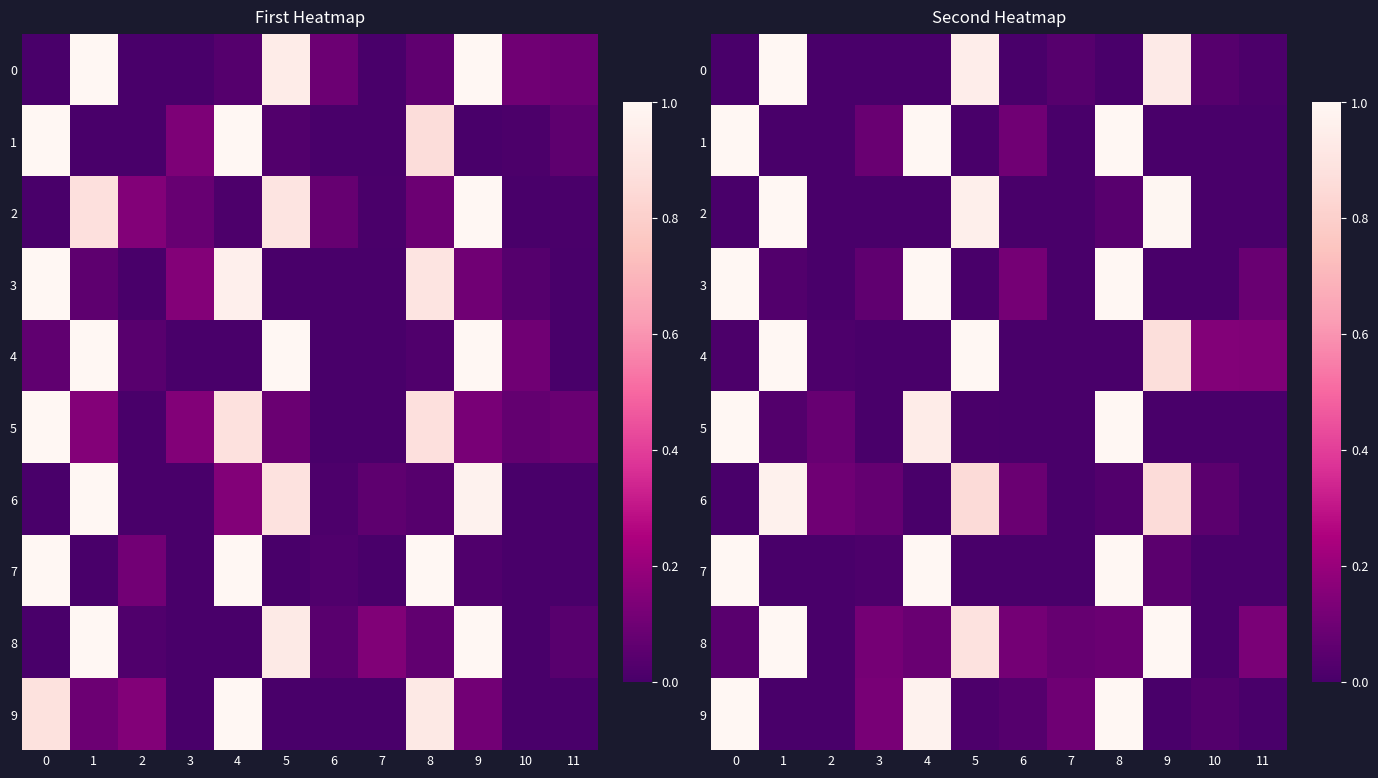

What is the sum of all row_0 values?

3.0